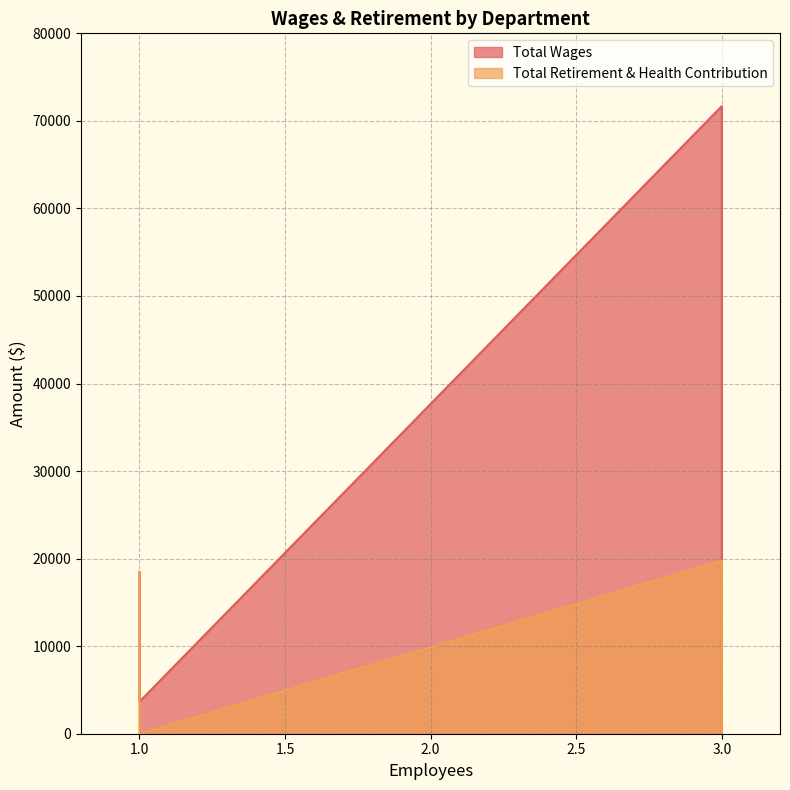

How many data points in Total Wages are above 18474?

1